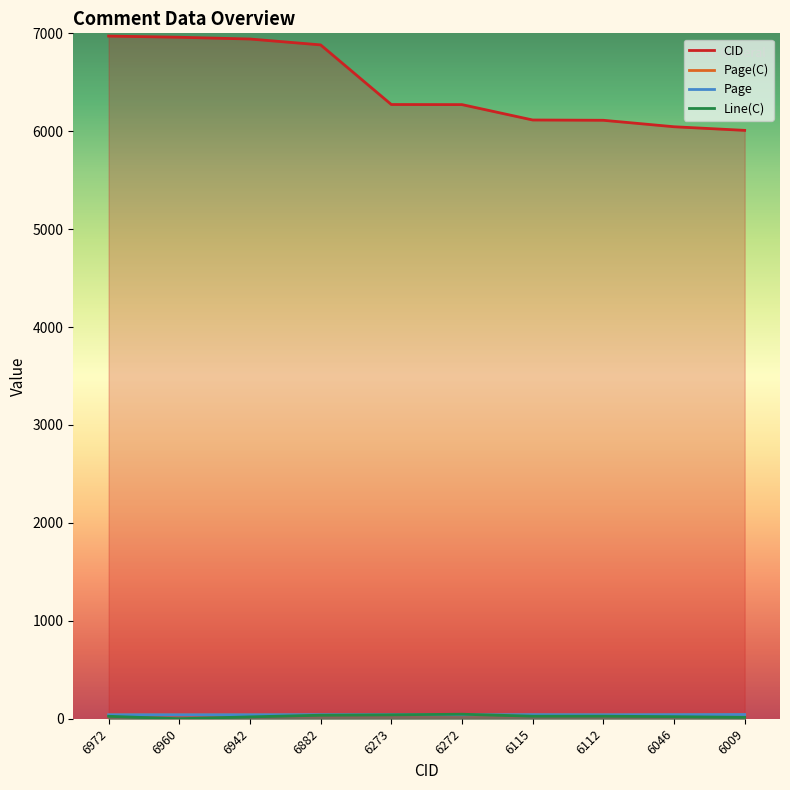

True or false: CID has more than 2 points higher than both neighbors.

False